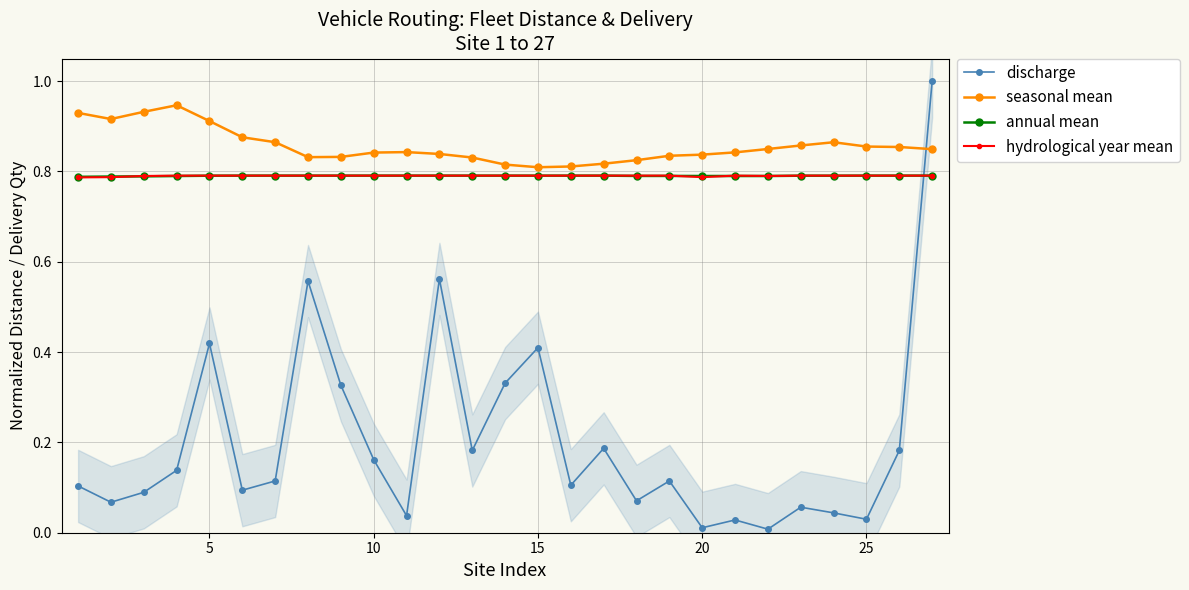

True or false: discharge has more than 1 points higher than both neighbors.

True